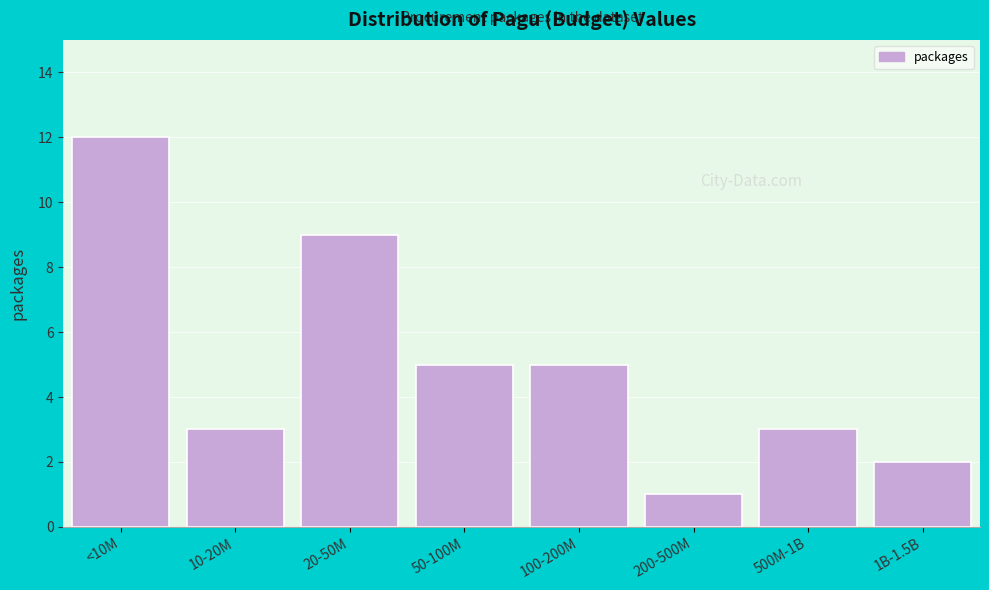

Reading left to right, transcribe all the data shown in this chart.

12	3	9	5	5	1	3	2